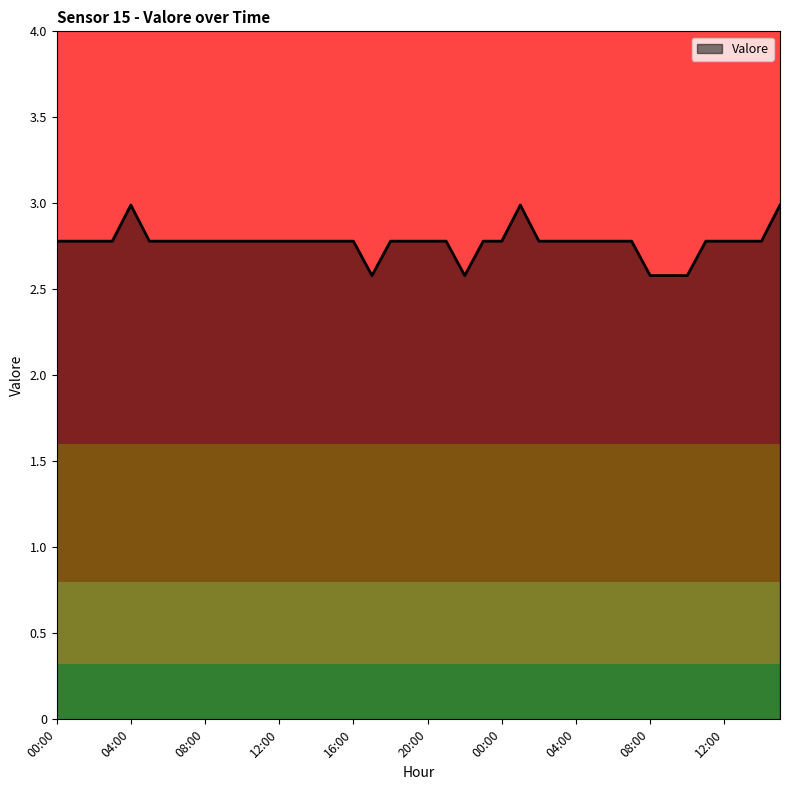

What is the average value?

2.8